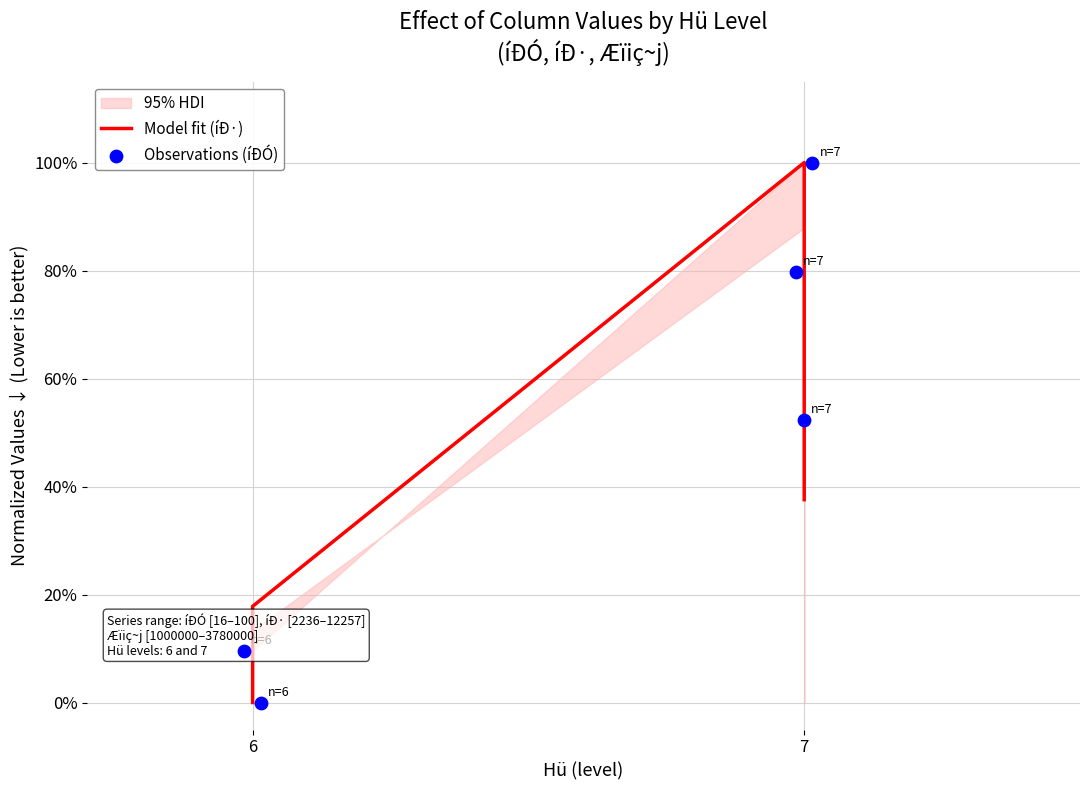

Which series has the largest total across all categories?

Observations (íÐÓ)